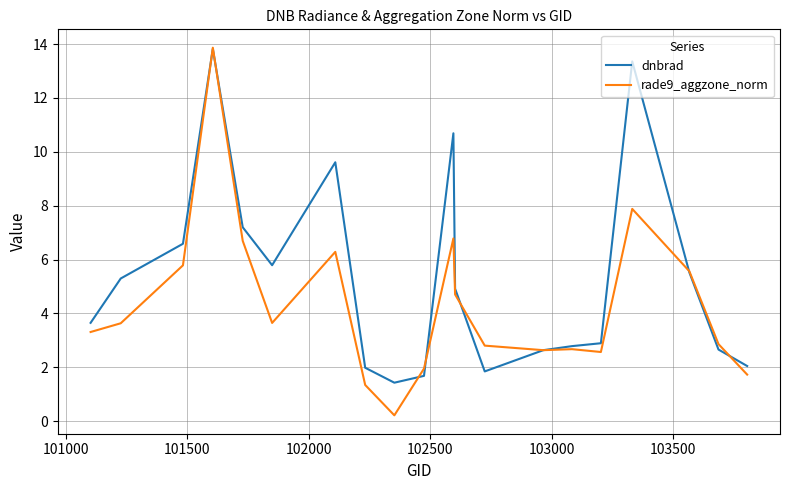

Which series has the largest total across all categories?

dnbrad